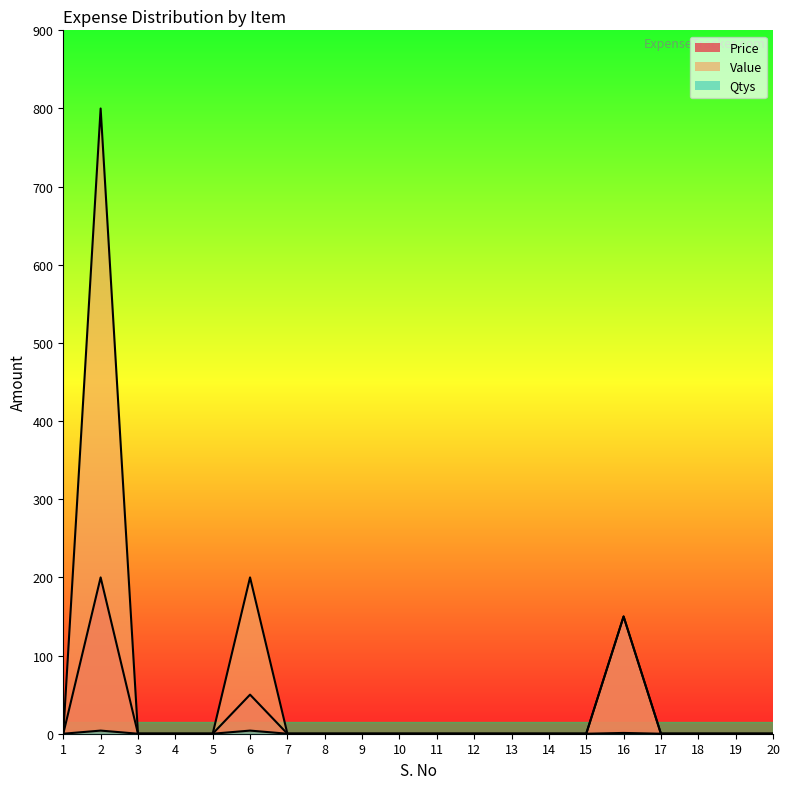

Reading left to right, what are all the values shown in this chart?

Price: 0	200	0	0	0	50	0	0	0	0	0	0	0	0	0	150	0	0	0	0
Value: 0	800	0	0	0	200	0	0	0	0	0	0	0	0	0	150	0	0	0	0
Qtys: 0	4	0	0	0	4	0	0	0	0	0	0	0	0	0	1	0	0	0	0